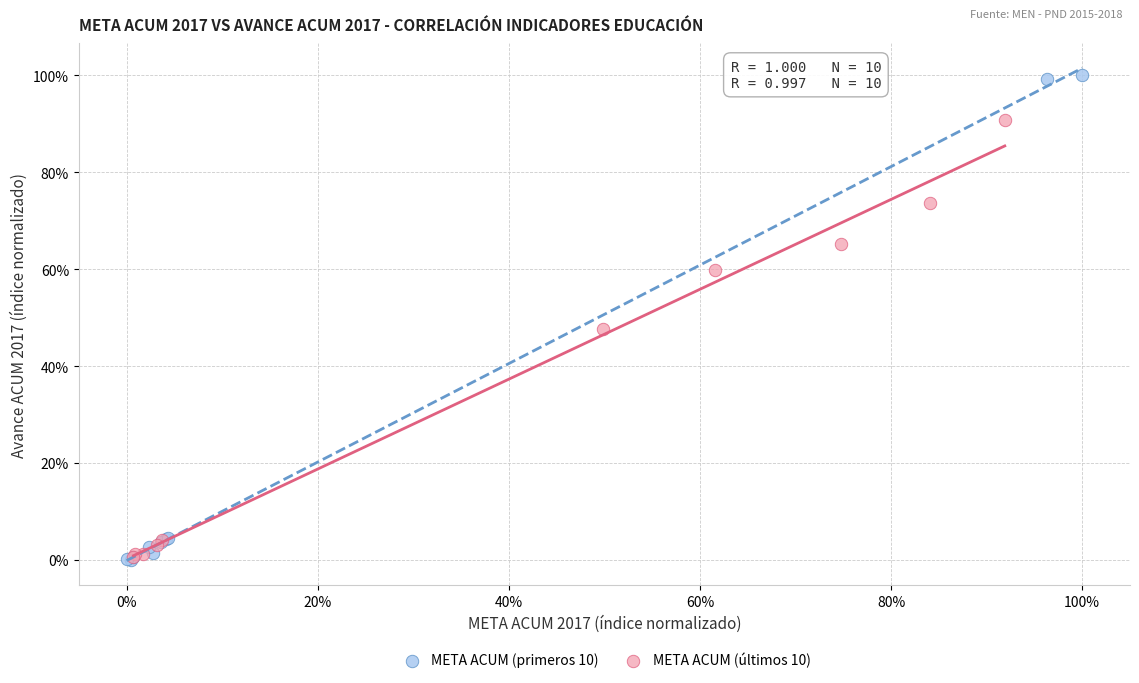

Which series reaches the maximum Y coordinate?

META ACUM (primeros 10)